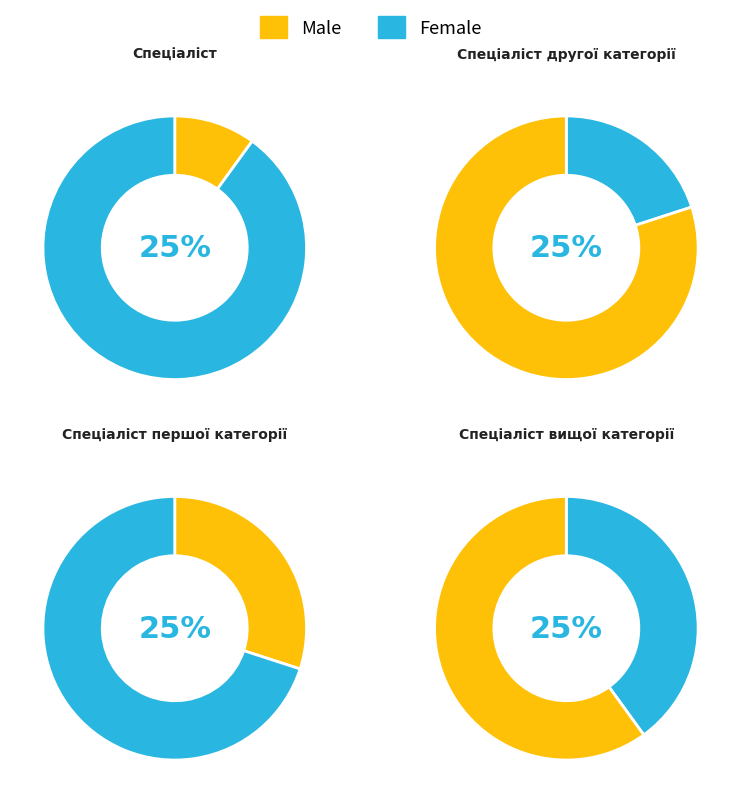

Combined, what portion of the pie is Спеціаліст вищої категорії and Спеціаліст першої категорії?

70.0%